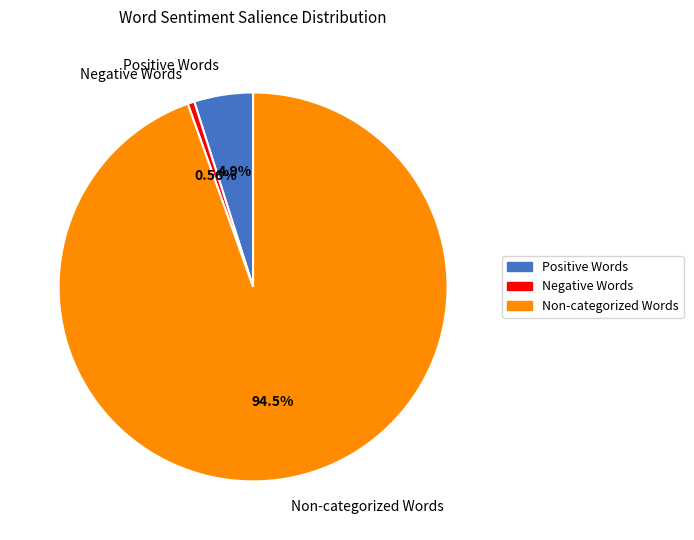

Combined, do Positive Words and Non-categorized Words account for over 50%?

Yes